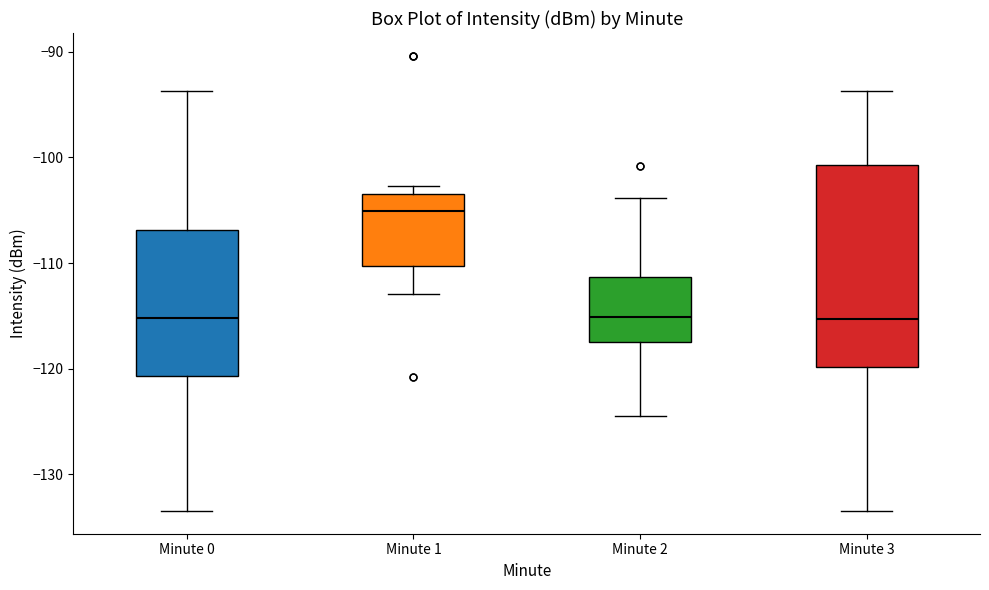

Where is the lower edge of the box for Minute 0 on the y-axis? The values are not printed on the chart, so give them approximately, as read against the axis.

-121